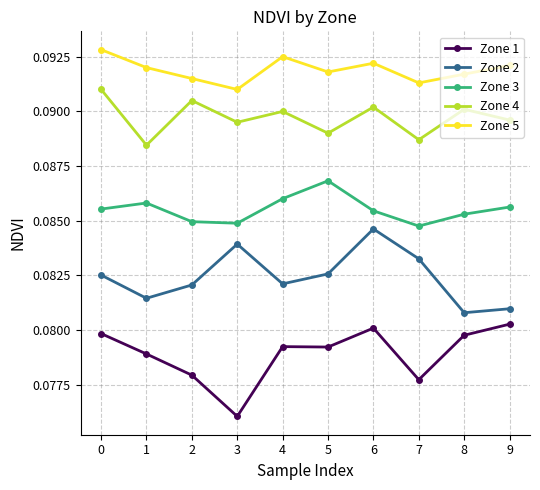

Rank the series by their average value, from lowest to highest.

Zone 1, Zone 2, Zone 3, Zone 4, Zone 5